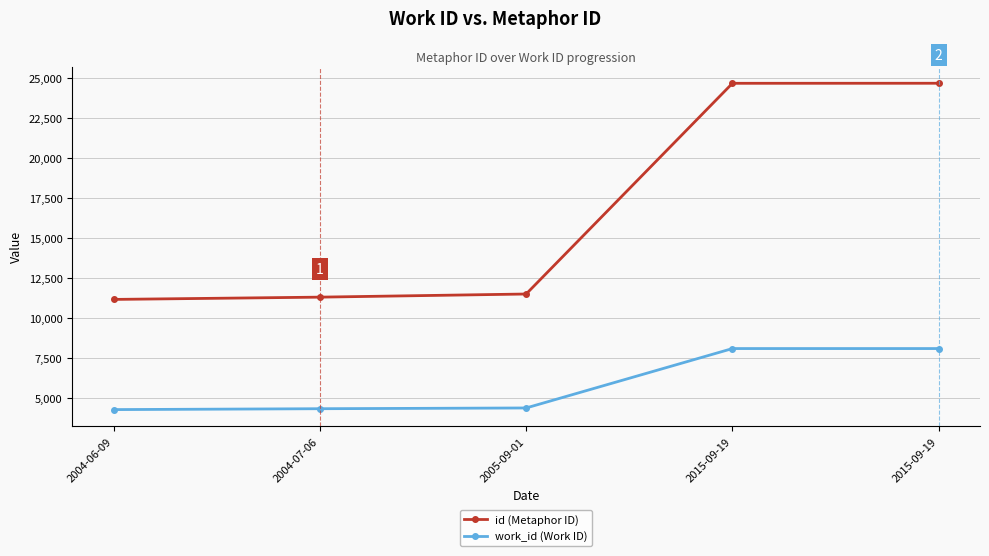

Rank the series by their average value, from lowest to highest.

work_id (Work ID), id (Metaphor ID)